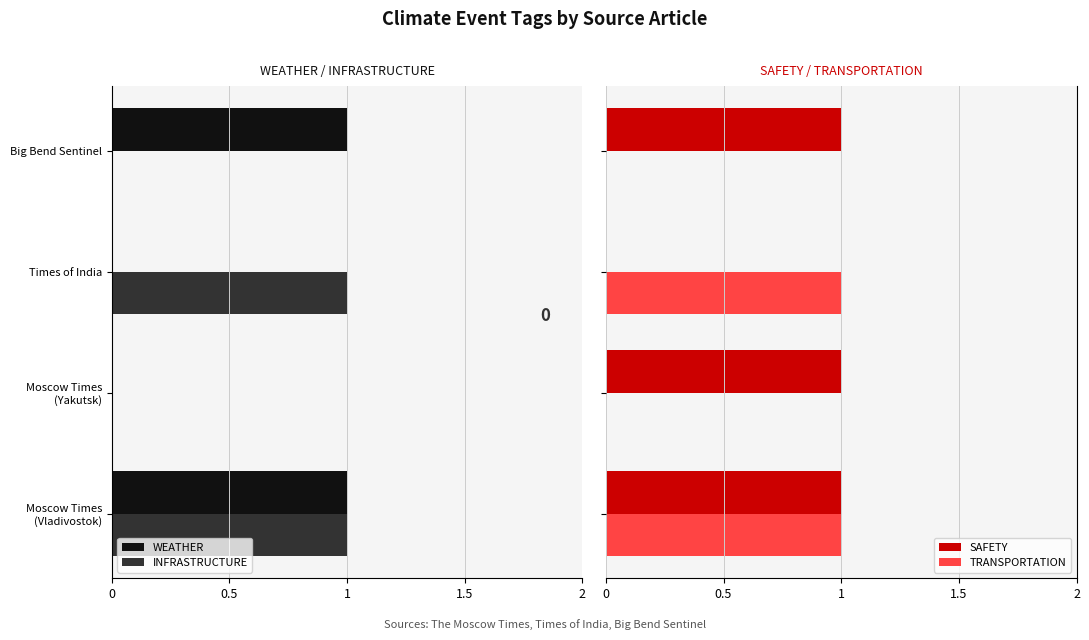

How many bars are there in each group?

4